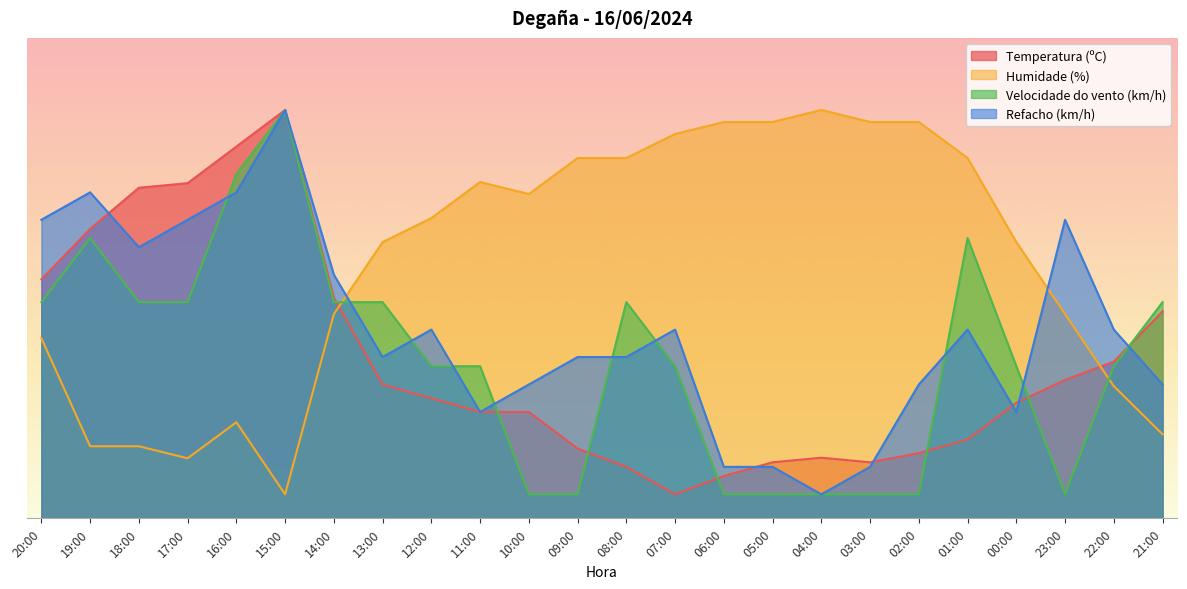

Read the Refacho (km/h) value at 01:00.

39.3